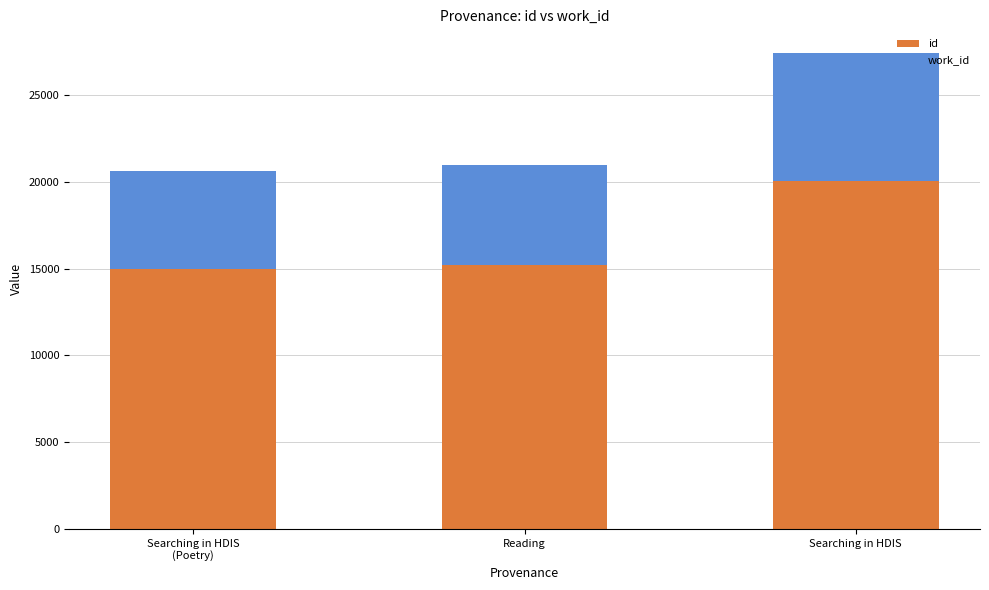

Does the chart contain any negative values?

No